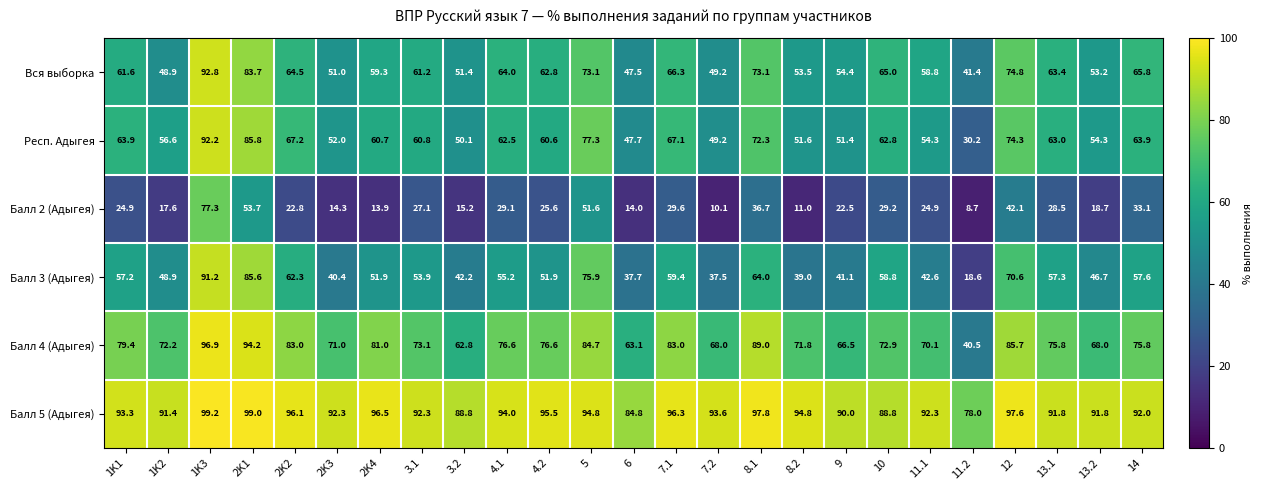

At which category is the sum across all series the highest?

1K3